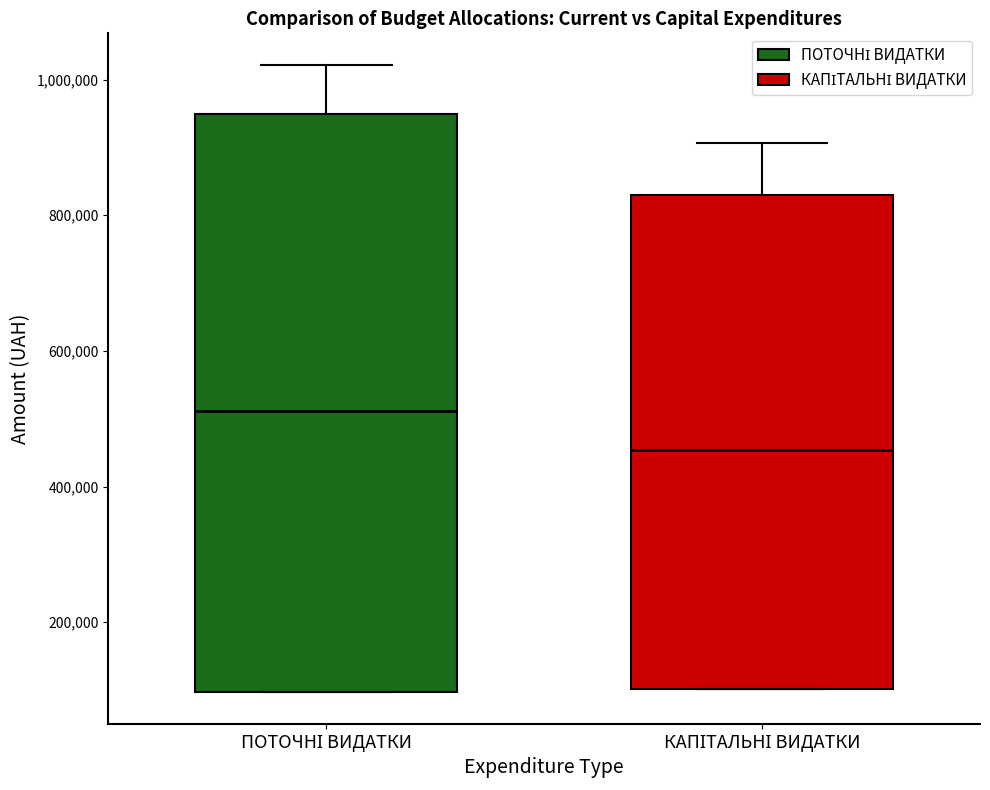

Reading left to right, read every box against the y-axis: the position of its median line, the range the box covers, and the ends of its whiskers. The values are not printed on the chart, so give them approximately, as read against the axis.

ПОТОЧНІ ВИДАТКИ: median 520000, box 100000 to 940000, whiskers 100000 to 1020000
КАПІТАЛЬНІ ВИДАТКИ: median 460000, box 100000 to 840000, whiskers 100000 to 900000